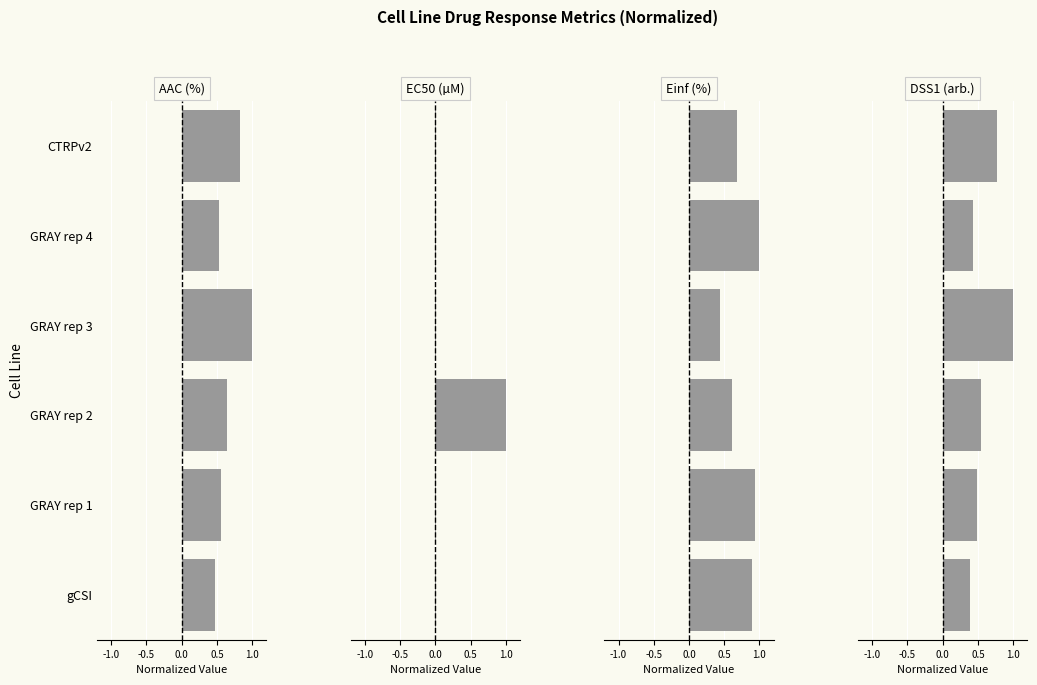

How many bars are there in total?

24